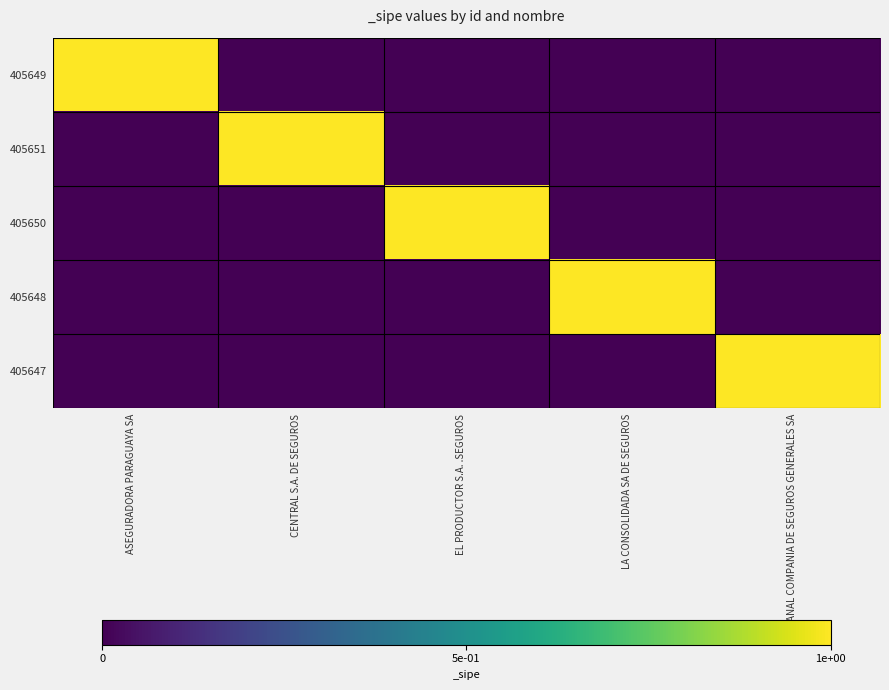

Which has a higher value, CENTRAL S.A. DE SEGUROS or EL PRODUCTOR S.A. .SEGUROS?

CENTRAL S.A. DE SEGUROS